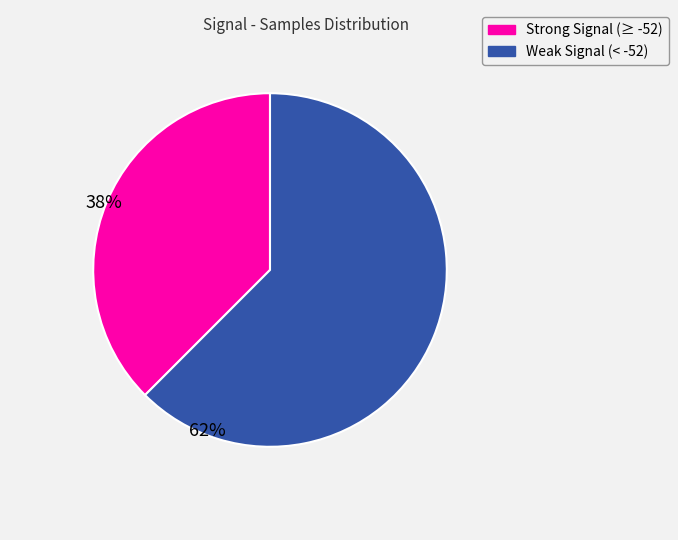

Is there a majority slice in this chart?

Yes